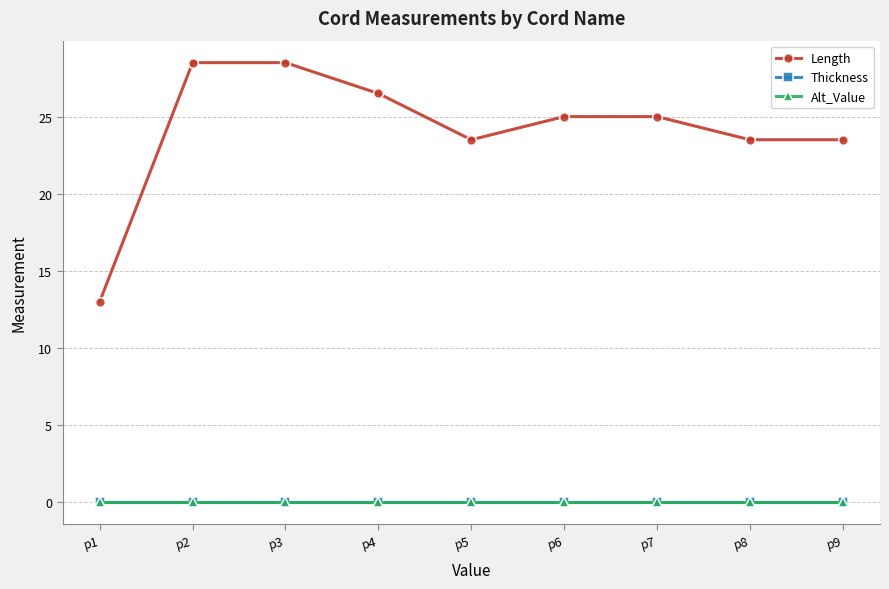

The Thickness series shows 0.0 at p6. True or false?

True